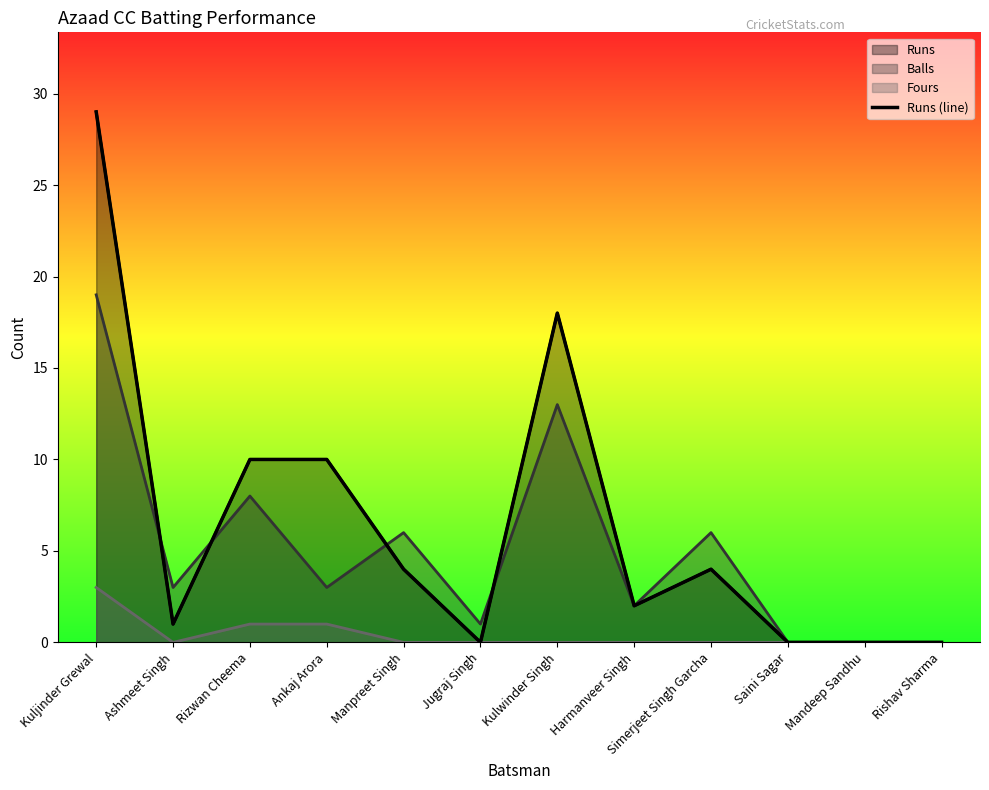

Rank the categories by value from highest to lowest.

Kuljinder Grewal, Kulwinder Singh, Rizwan Cheema, Ankaj Arora, Manpreet Singh, Simerjeet Singh Garcha, Harmanveer Singh, Ashmeet Singh, Jugraj Singh, Saini Sagar, Mandeep Sandhu, Rishav Sharma